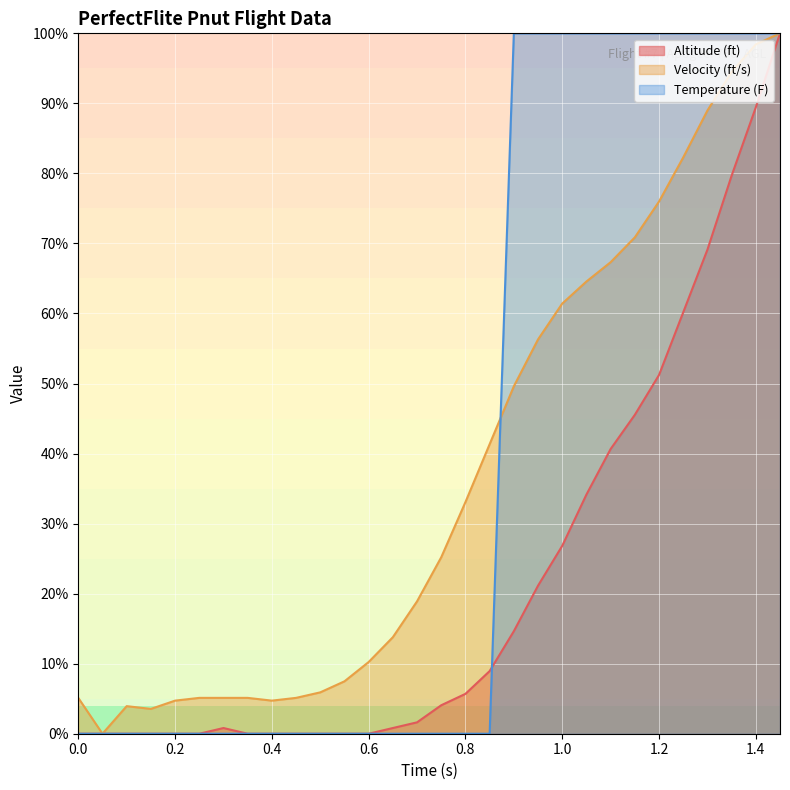

List the series in order of their overall mean, highest first.

Temperature (F), Velocity (ft/s), Altitude (ft)